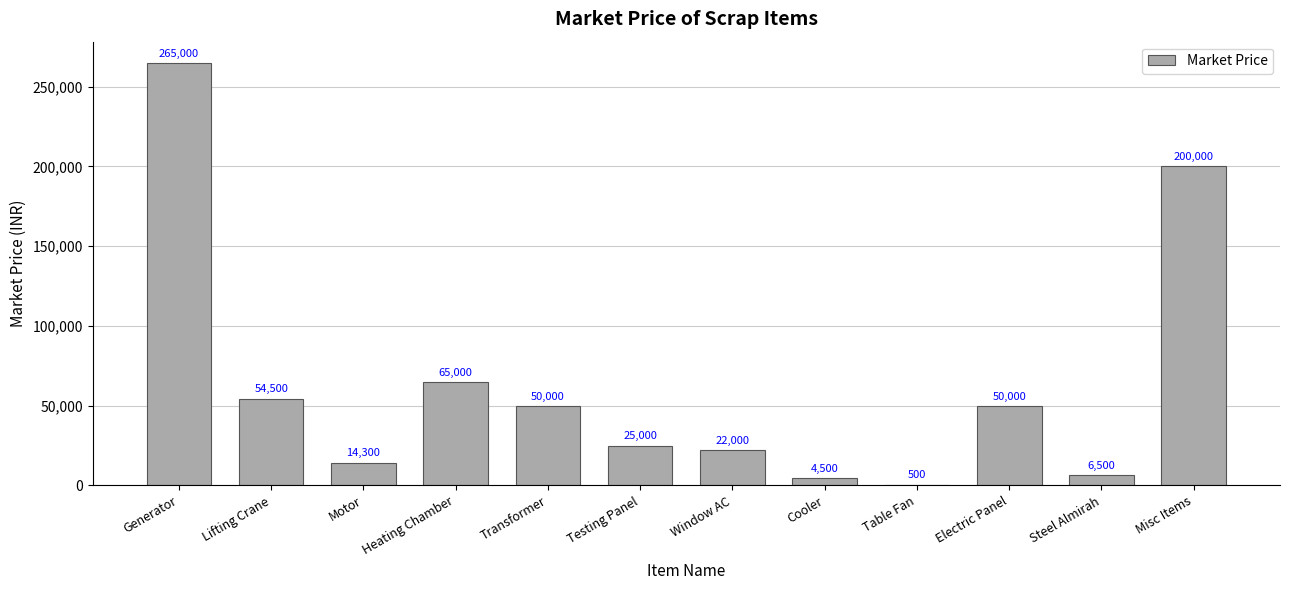

Which has a higher value, Steel Almirah or Electric Panel?

Electric Panel